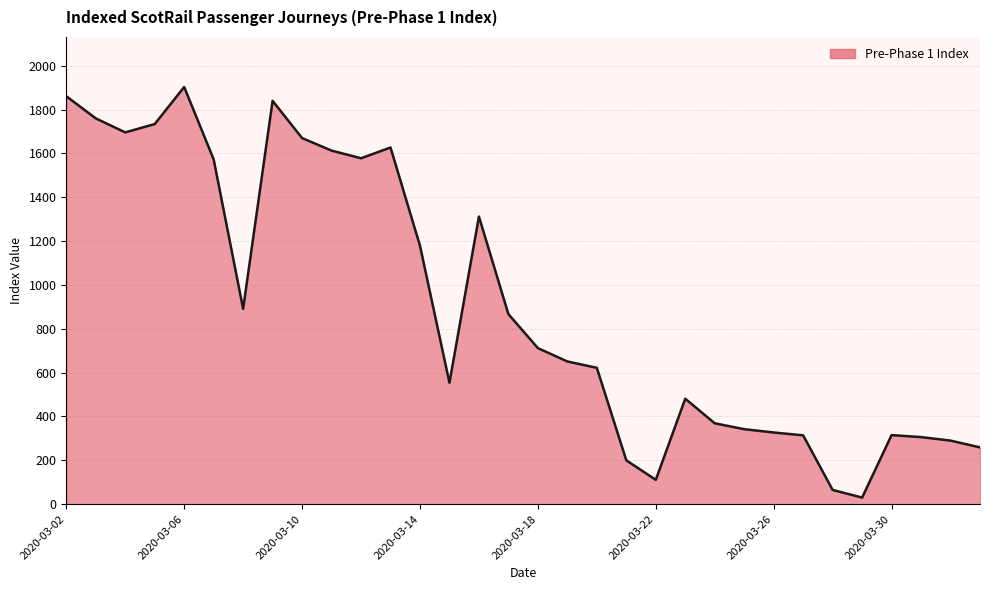

What is the greatest value displayed?

1903